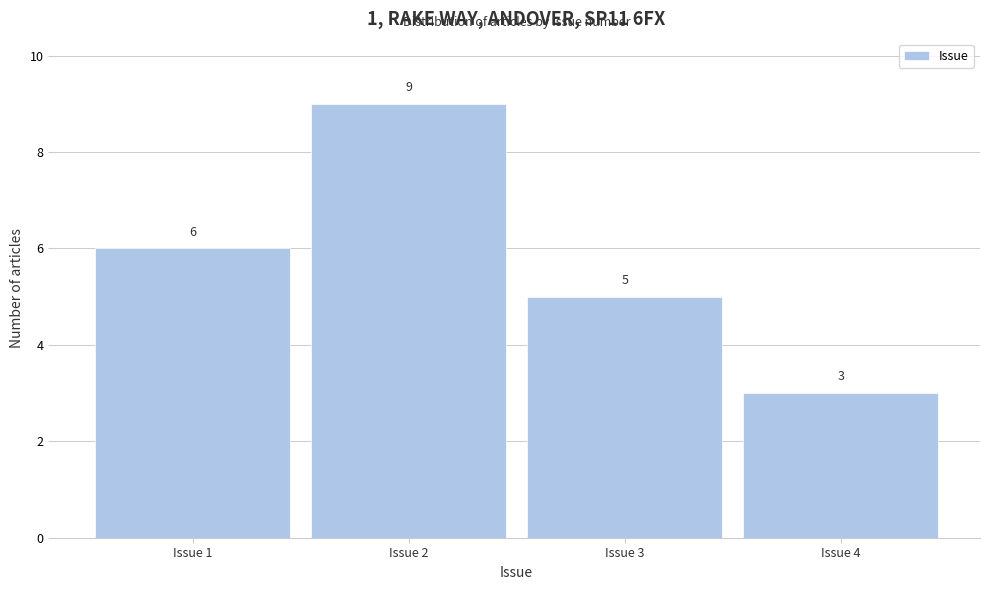

Reading left to right, list every bar in this chart as the range it spans on the x-axis followed by its height.

0.5 to 1.5: 6
1.5 to 2.5: 9
2.5 to 3.5: 5
3.5 to 4.5: 3